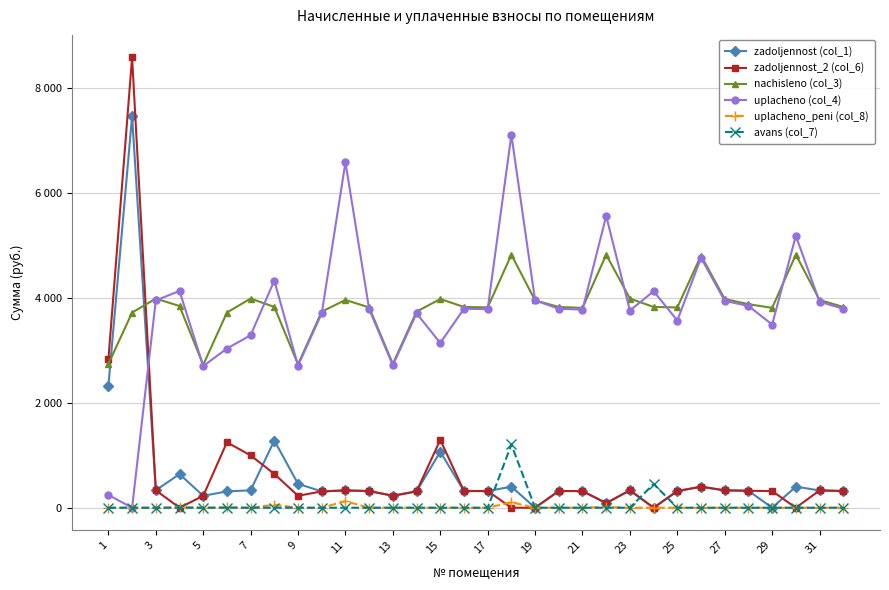

How many interior local peaks does the nachisleno (col_3) series have?

8